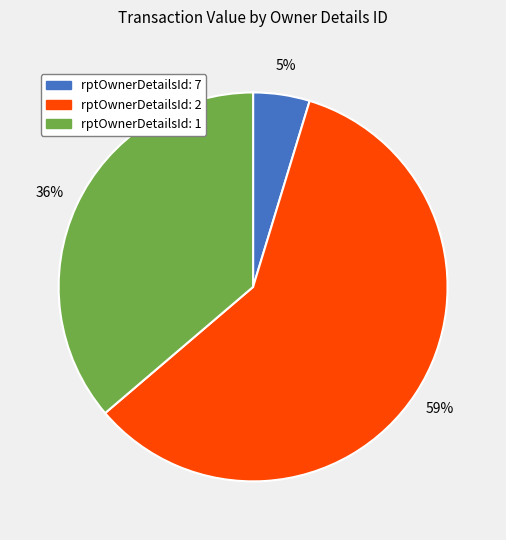

What percentage is the rptOwnerDetailsId: 1 slice, to the nearest percent?

36%